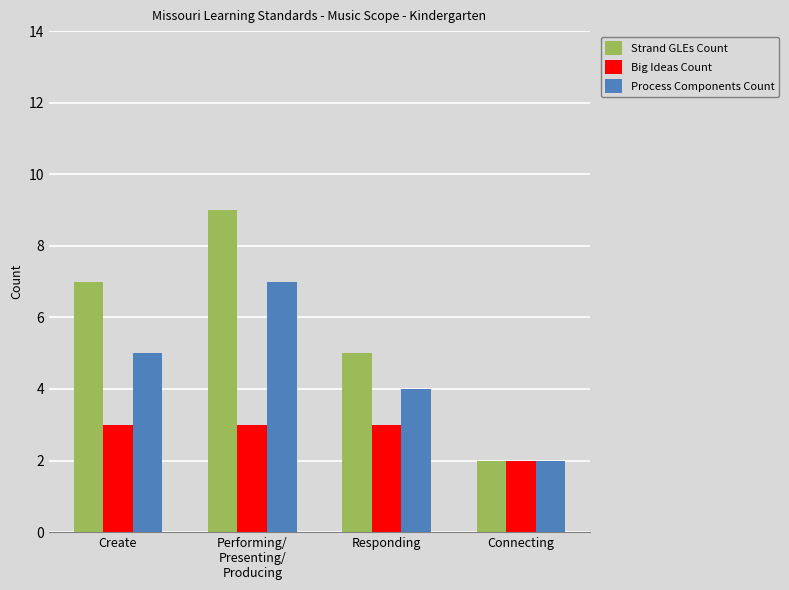

Reading left to right, list all the values displayed in this chart.

Strand GLEs Count: 7	9	5	2
Big Ideas Count: 3	3	3	2
Process Components Count: 5	7	4	2